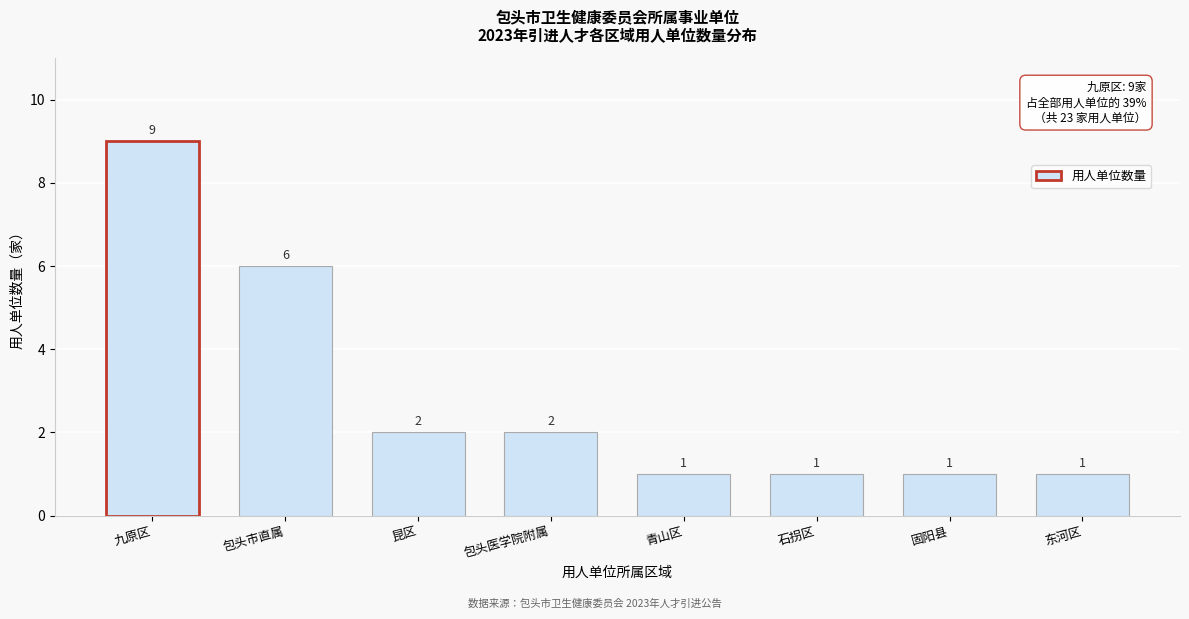

Reading left to right, transcribe all the data shown in this chart.

九原区=9	包头市直属=6	昆区=2	包头医学院附属=2	青山区=1	石拐区=1	固阳县=1	东河区=1